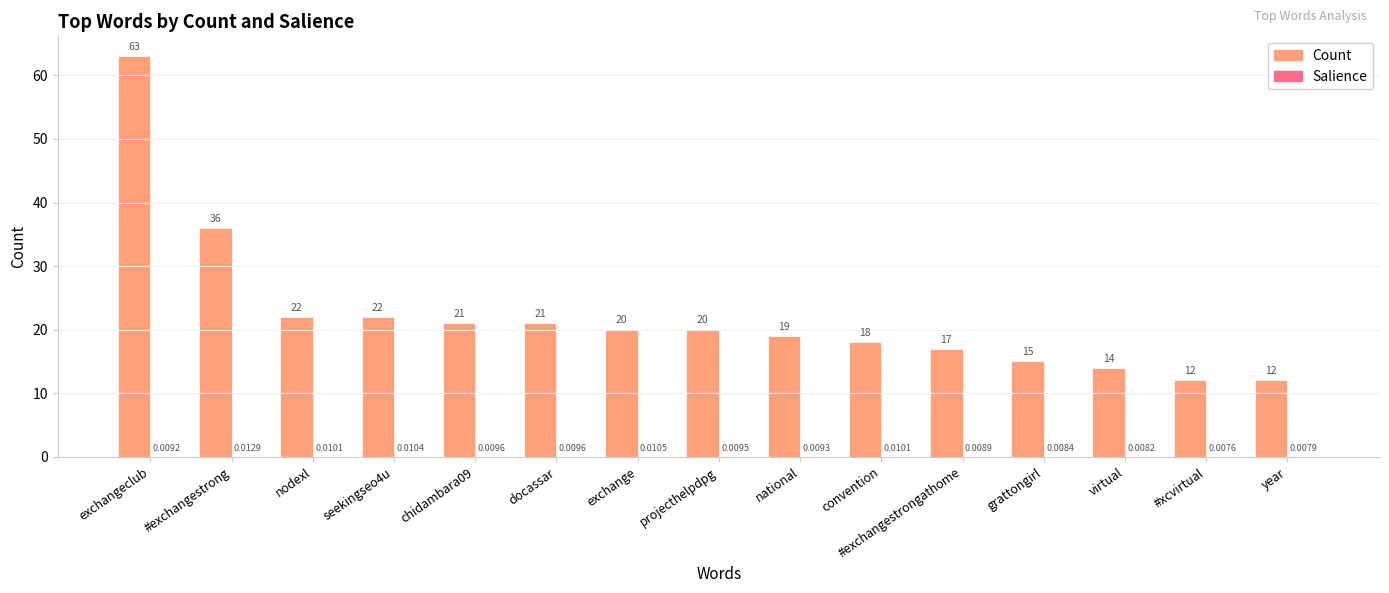

What is the sum of the Count values at nodexl and seekingseo4u?

44.0